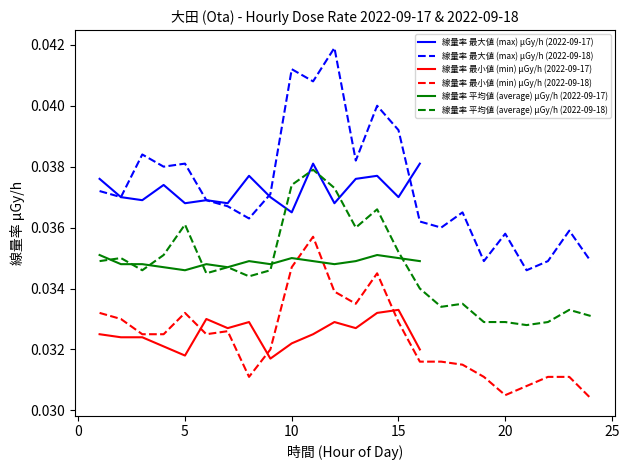

At which label does 線量率 最大値 (max) μGy/h (2022-09-17) reach its minimum?

10